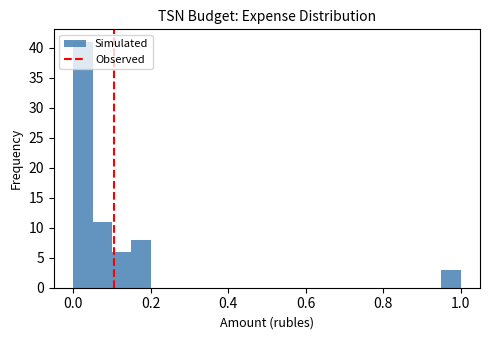

Read against the x-axis, roughly where is the centre of the tallest bar?

0.02